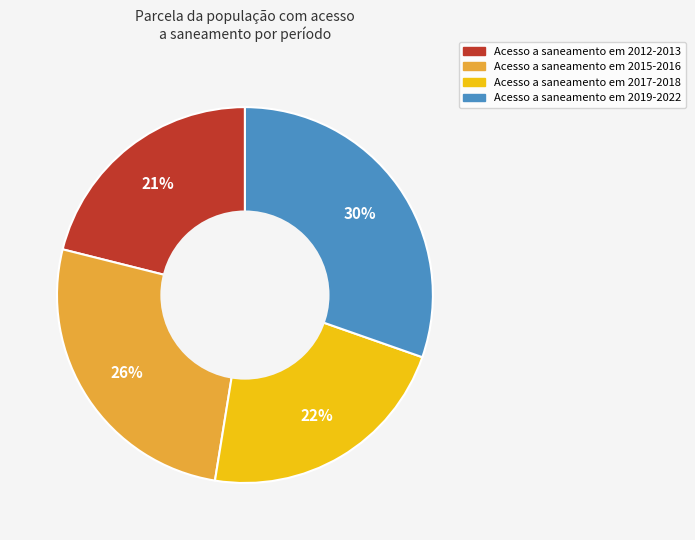

Does any single category account for the majority?

No